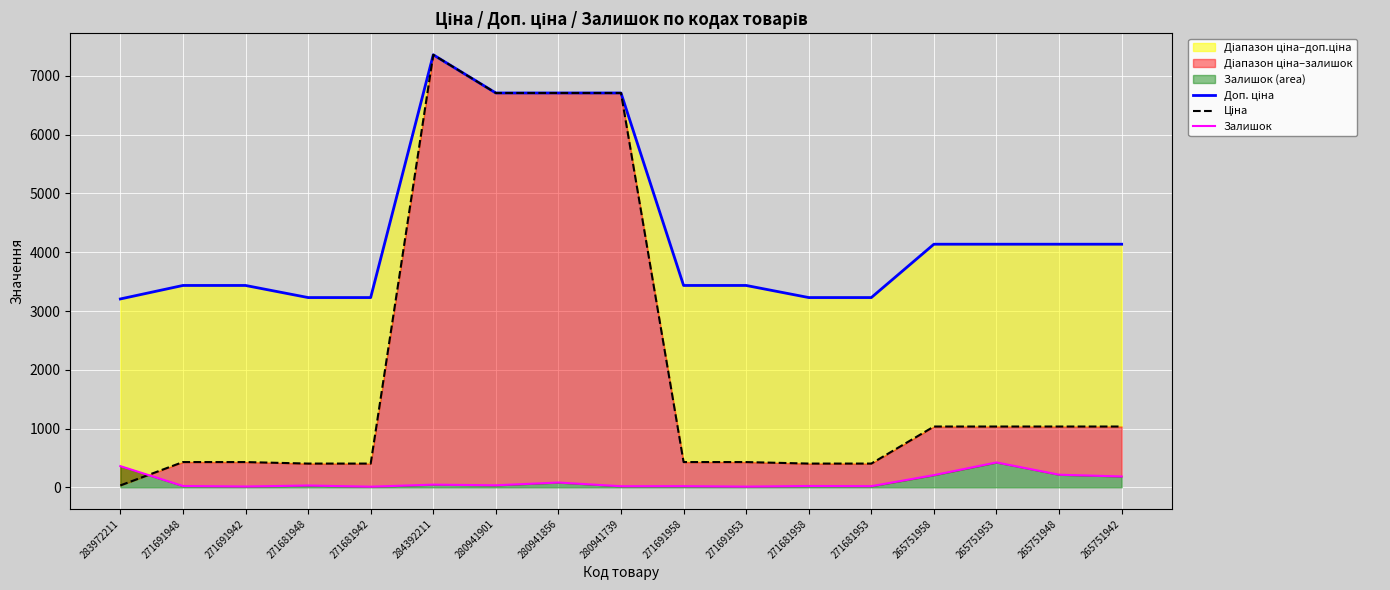

How many data points in Доп. ціна are above 3434?

12